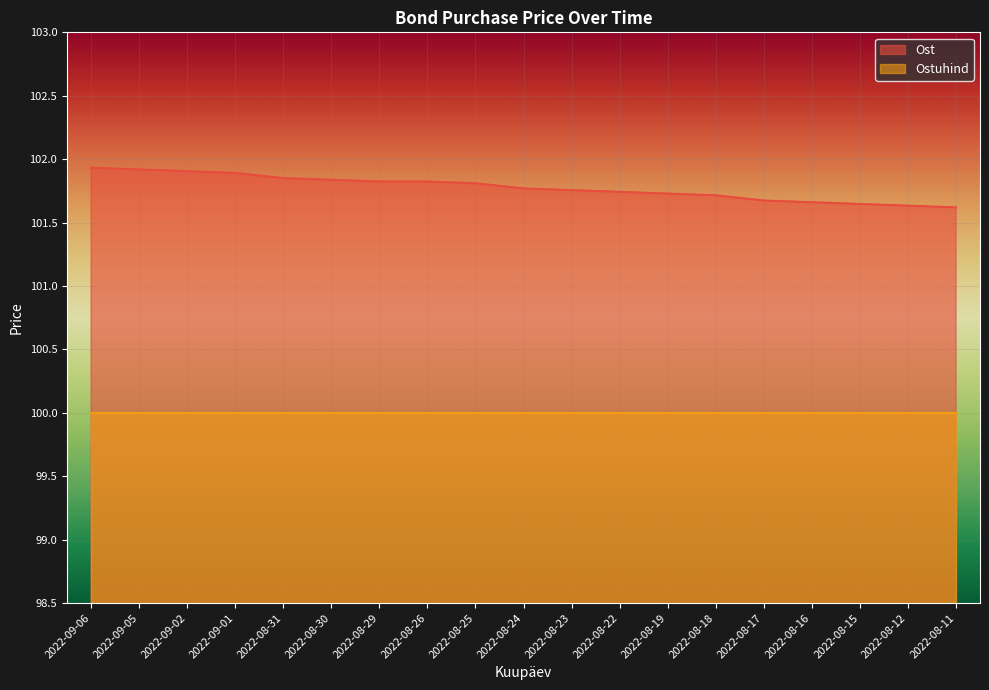

What is the value of the 13th point from the left?

101.7